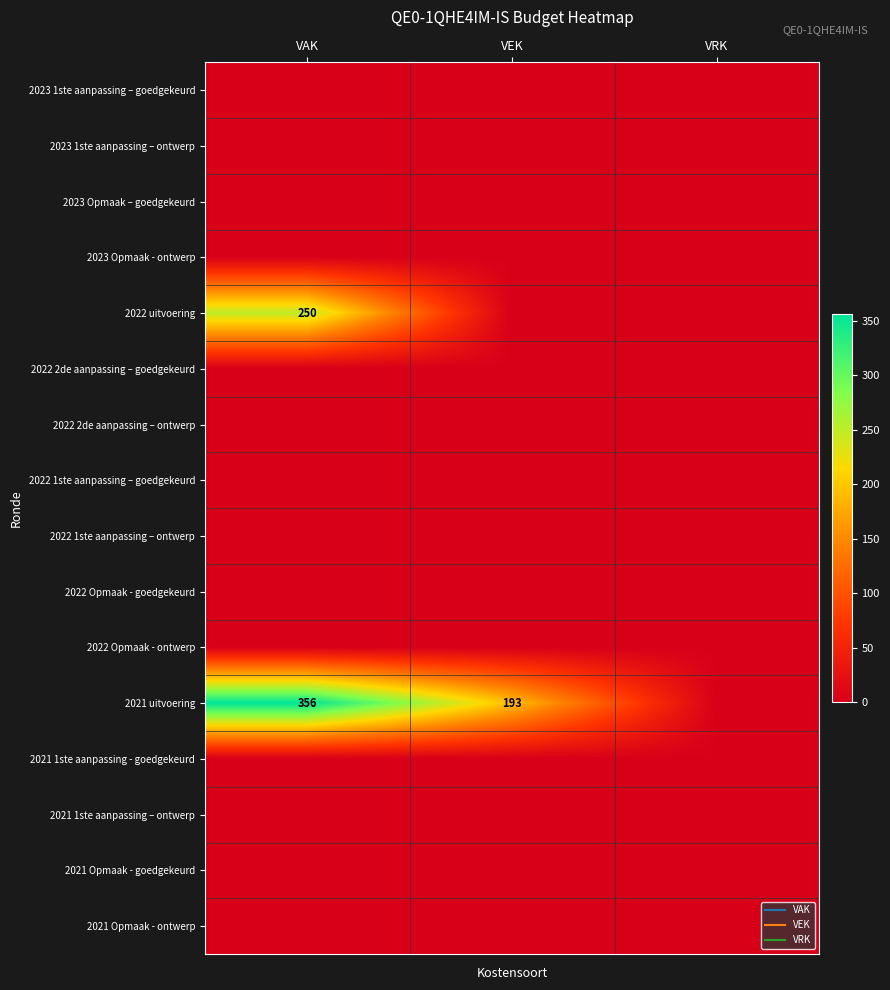

What is the total value across all series at VAK?

606